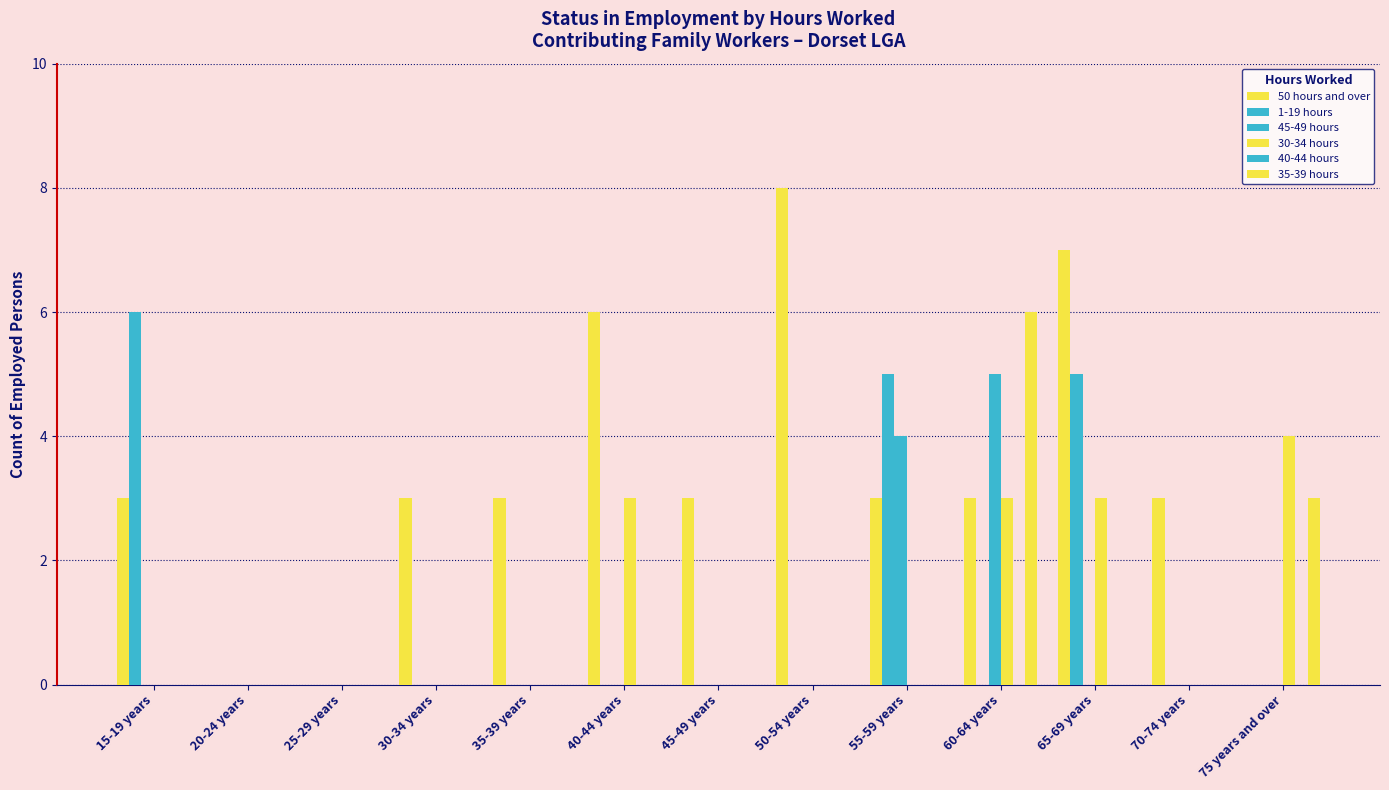

How many groups of bars are there?

13